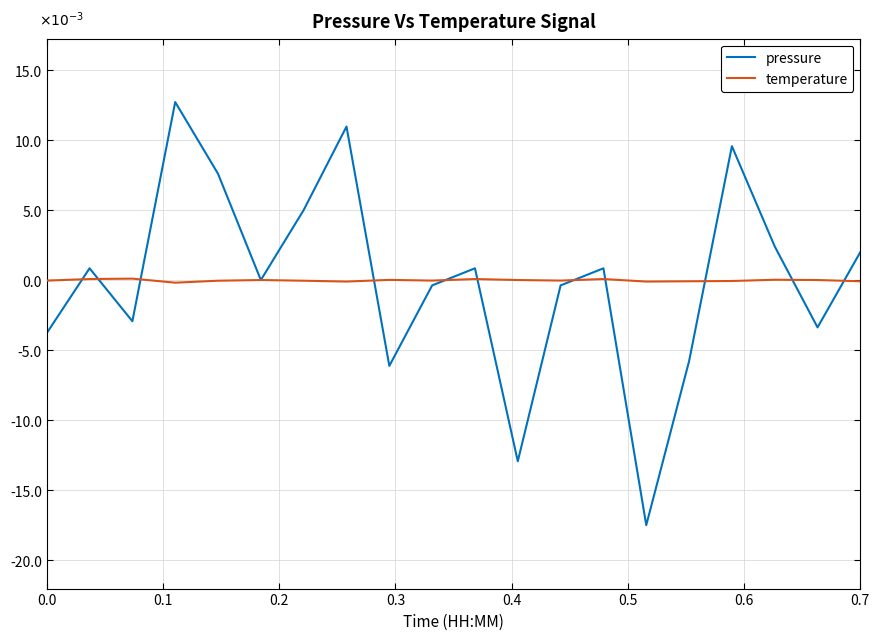

List the series in order of their peak value, lowest first.

temperature, pressure